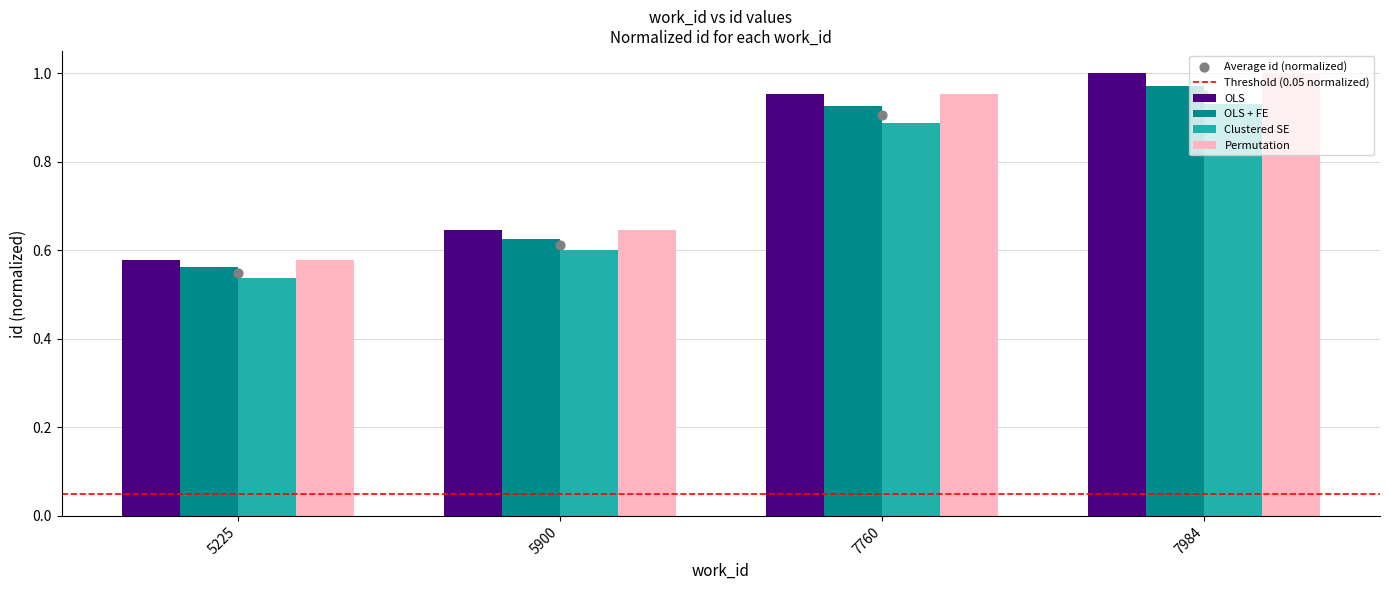

What are all the series names shown in the legend?

OLS, OLS + FE, Clustered SE, Permutation